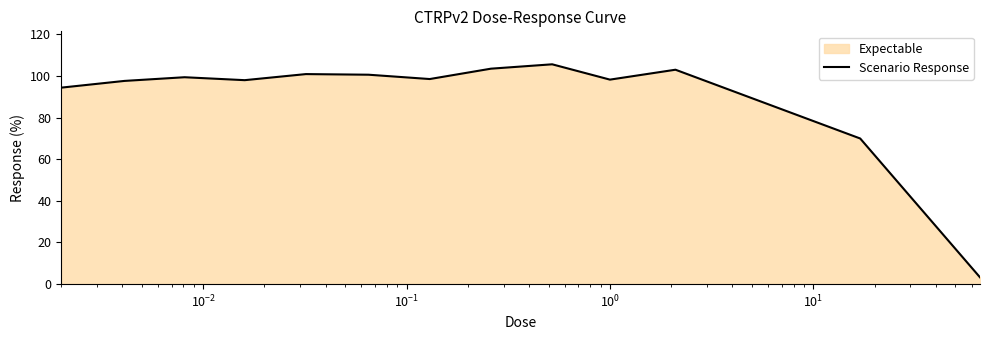

What is the difference between the maximum and minimum values?

102.3